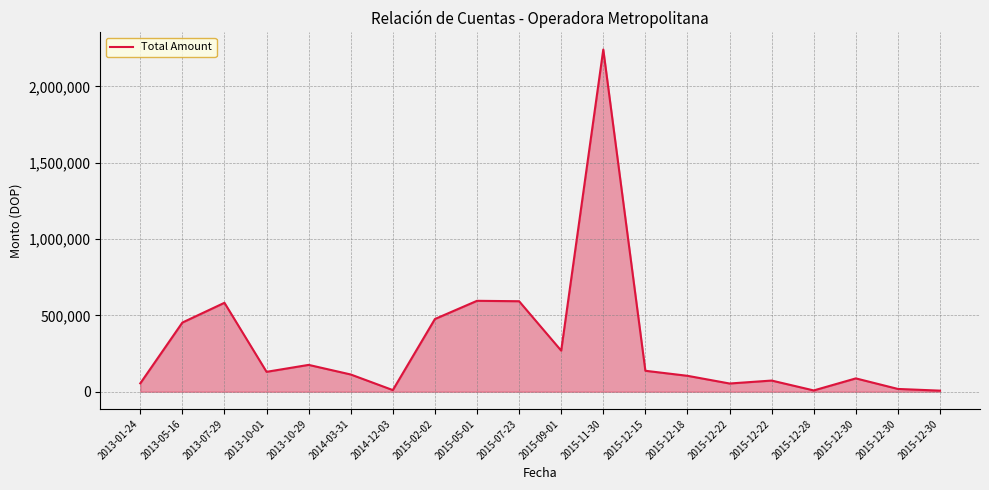

How many distinct data groups are displayed?

1